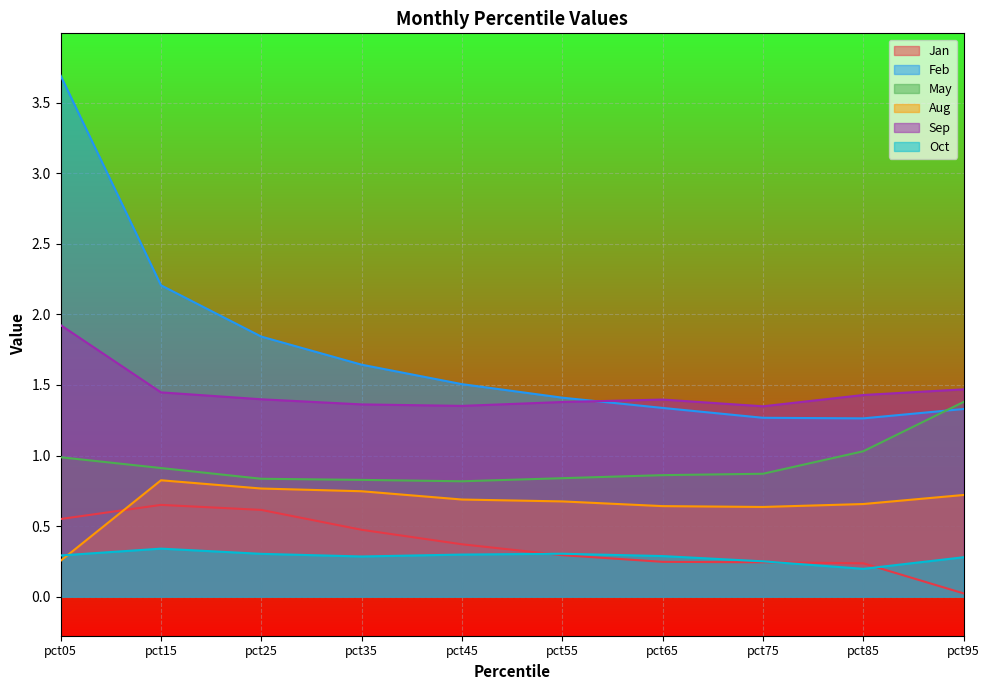

The value of Sep at pct55 is 1.4. True or false?

True